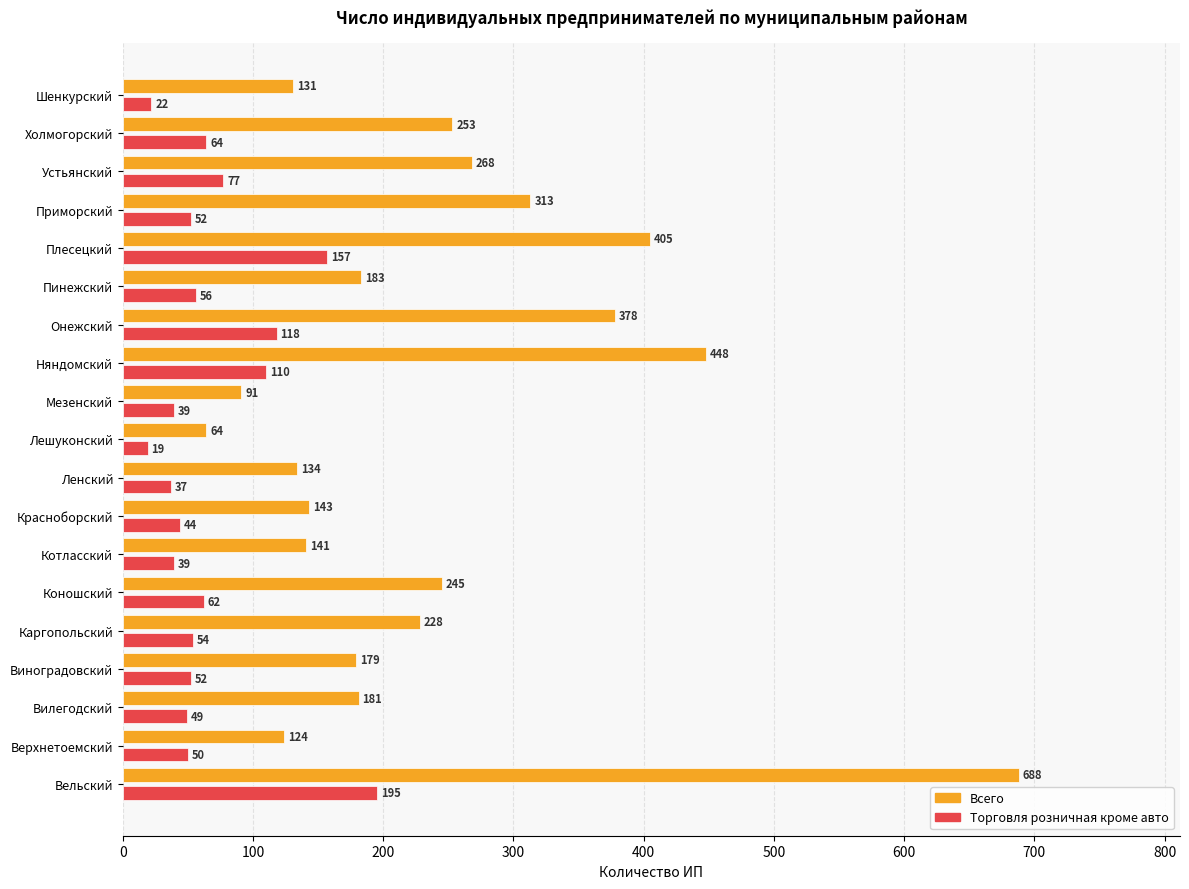

What is the maximum value for Торговля розничная кроме авто?

195